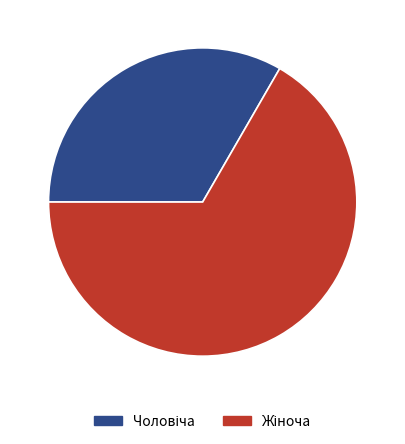

How many slices are in this pie chart?

2